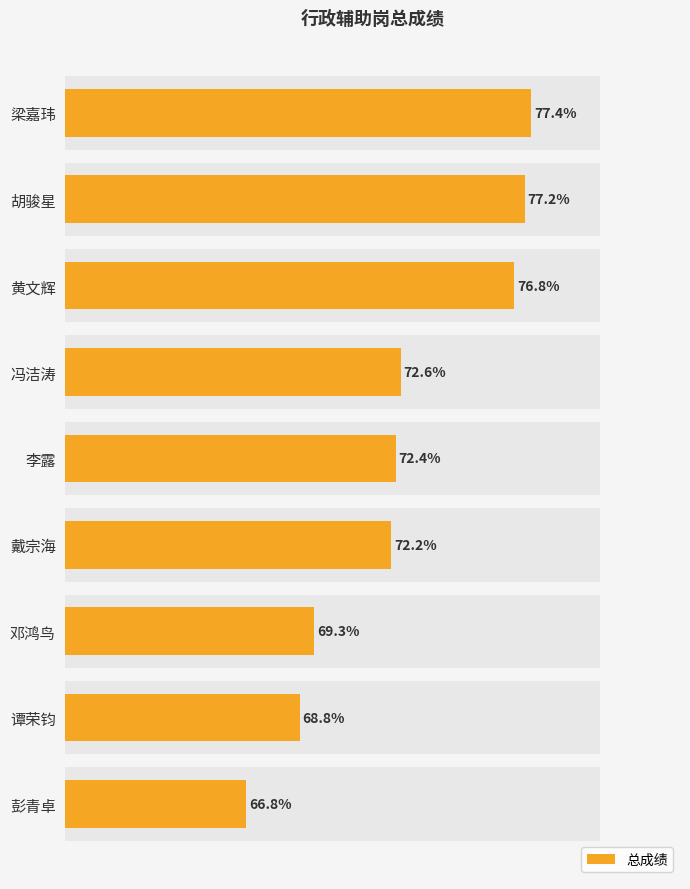

What is the greatest value displayed?

77.4